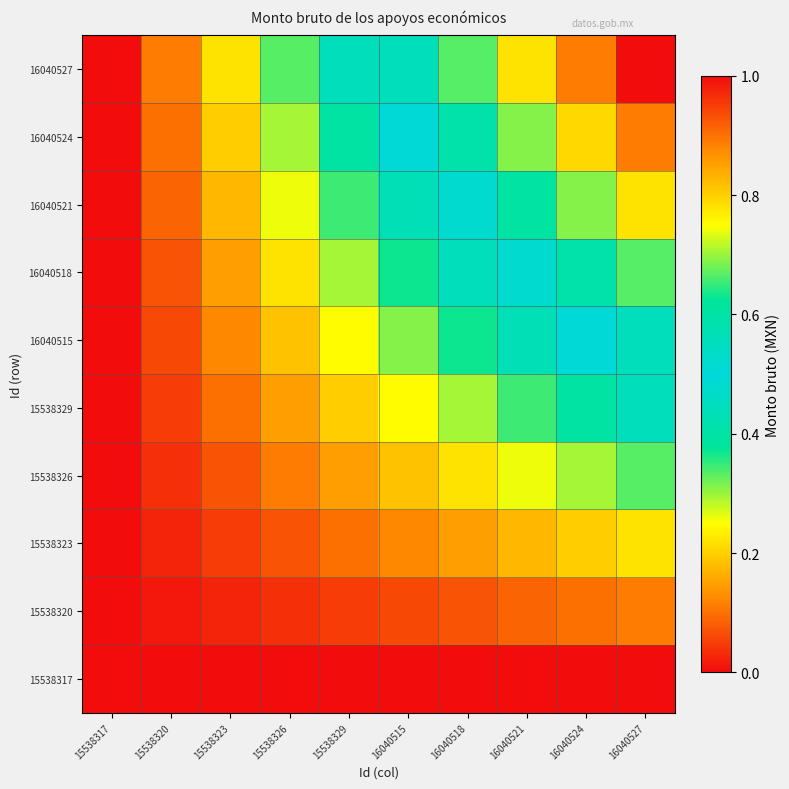

Which has a higher value, 15538326 or 16040527?

15538326